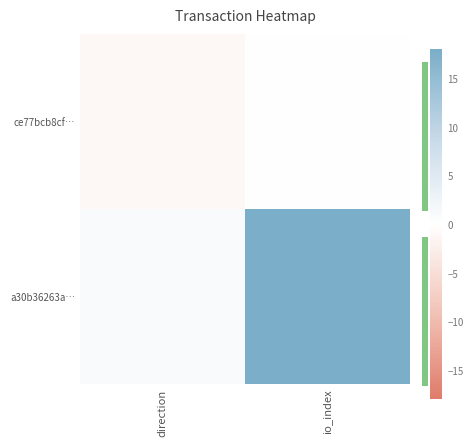

Reading left to right, extract all data points from this chart.

ce77bcb8cf…: direction=-1	io_index=0
a30b36263a…: direction=1	io_index=18